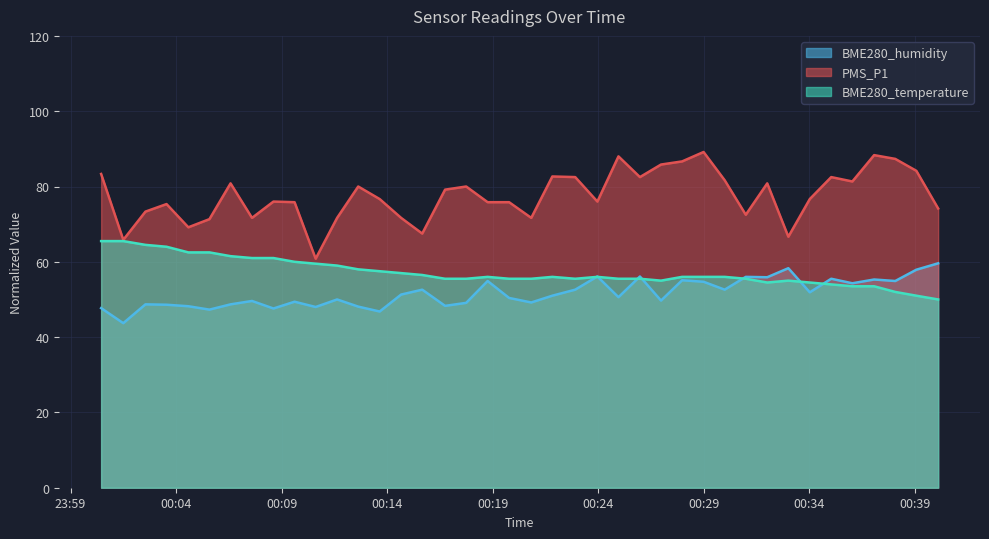

Which series has the widest spread of values?

PMS_P1